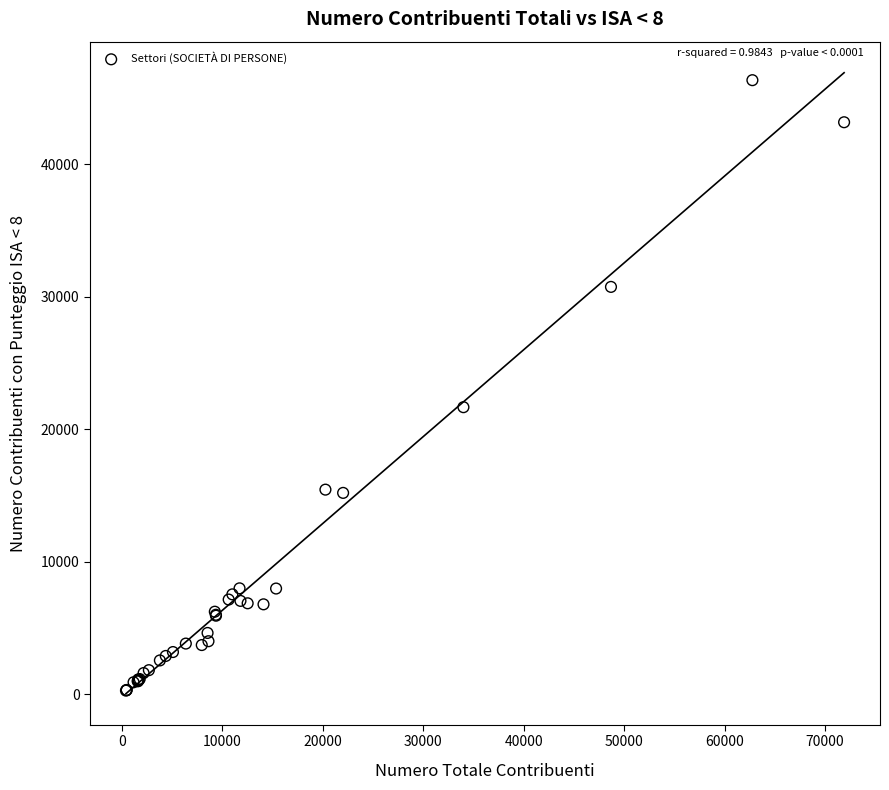

What Y value in the scatter plot is closest to 23315?

21670